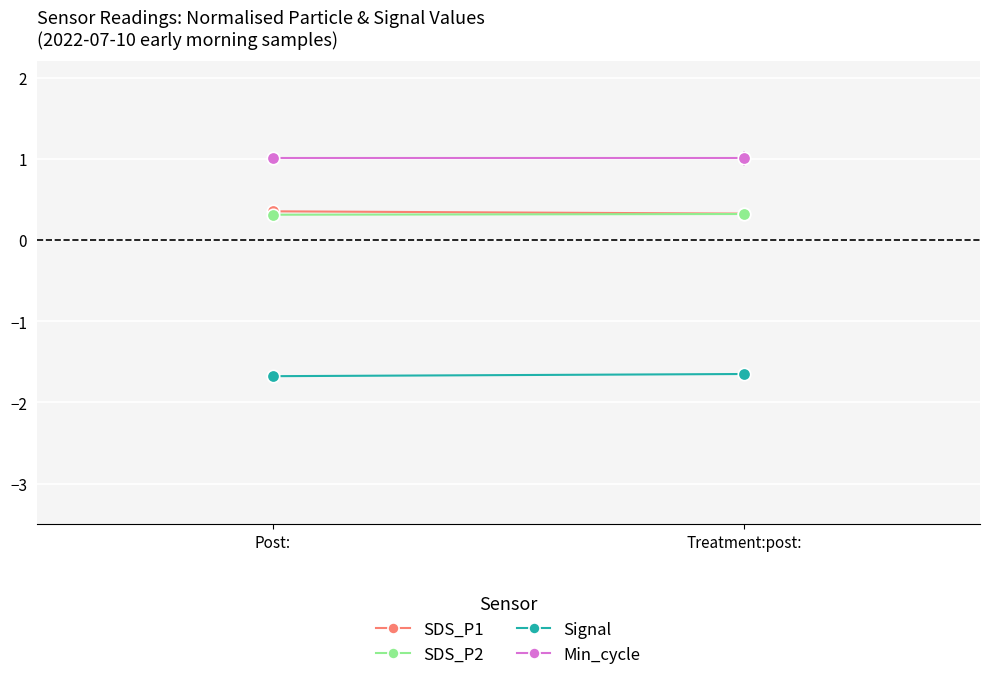

Which series contains the lowest Y value?

Signal